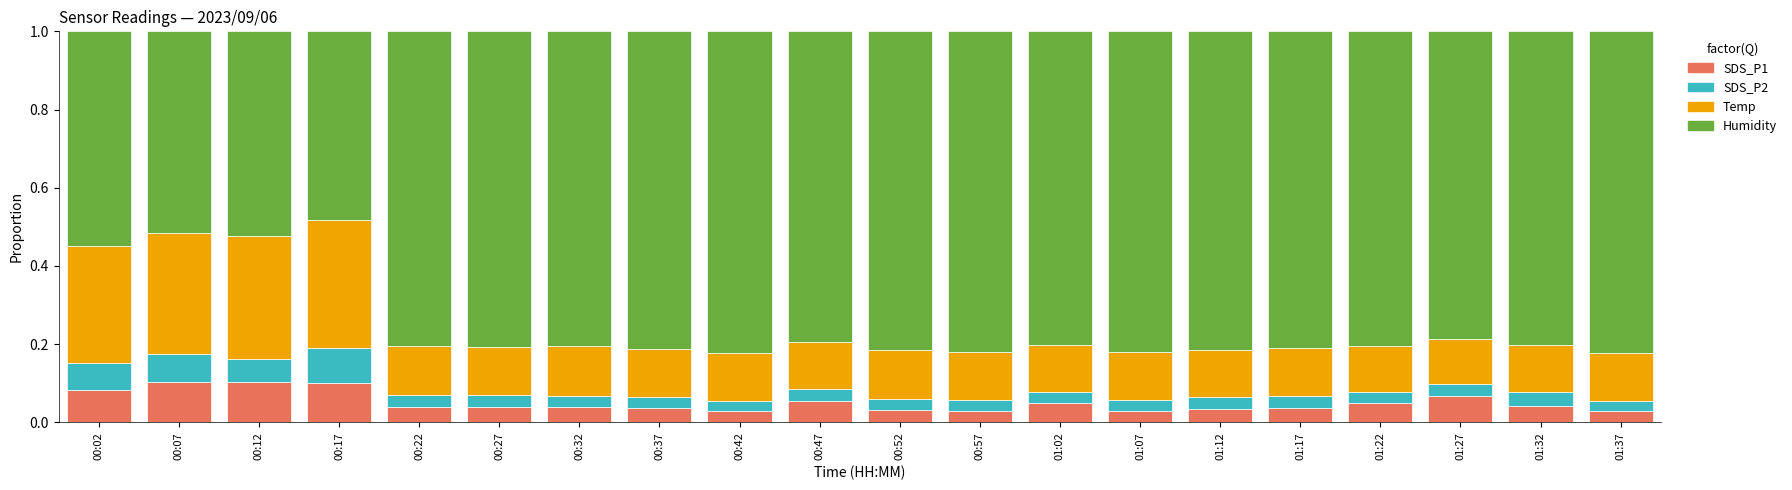

What are all the series names shown in the legend?

SDS_P1, SDS_P2, Temp, Humidity